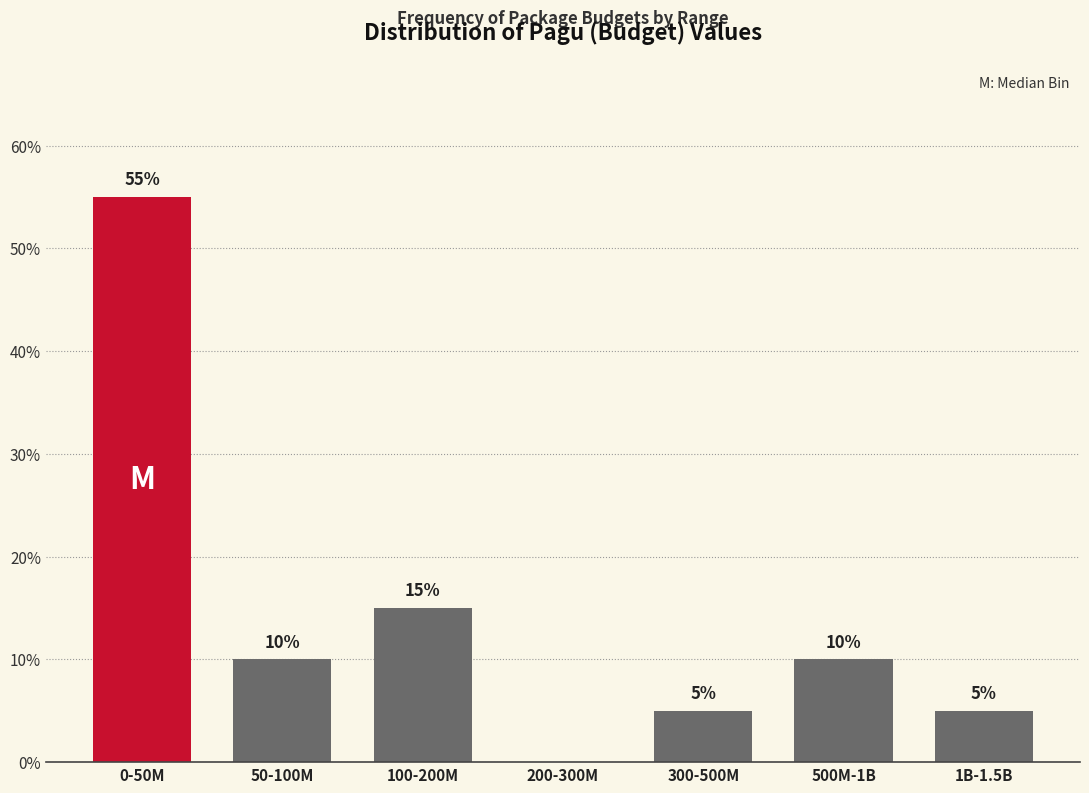

Reading right to left, extract all data points from this chart.

1B-1.5B=5.0	500M-1B=10.0	300-500M=5.0	200-300M=0.0	100-200M=15.0	50-100M=10.0	0-50M=55.0